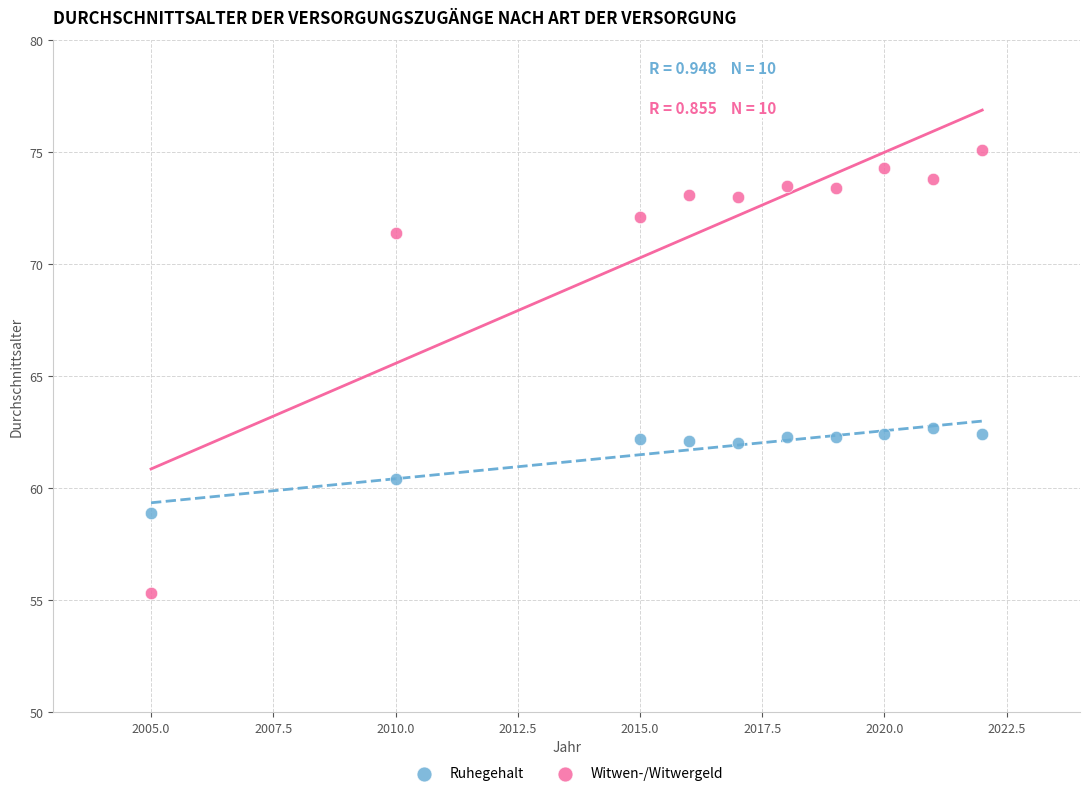

Across all data points, what is the range of X values (max minus min)?

17.0